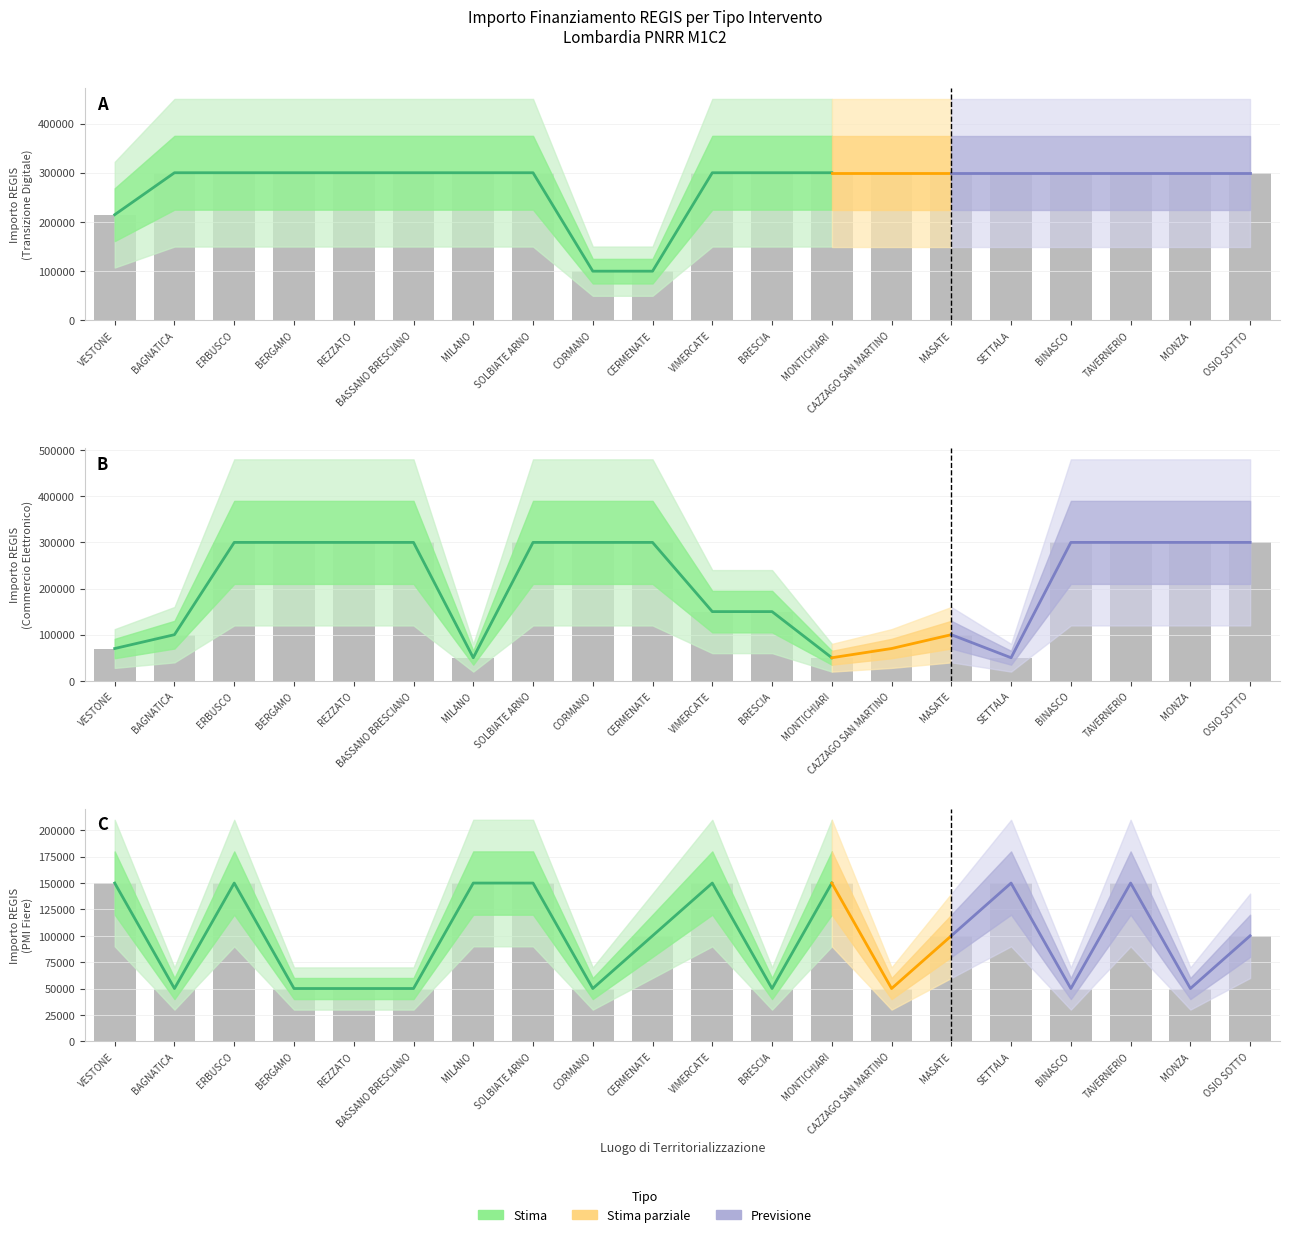

Between SETTALA and MONZA, which series saw the biggest shift?

Sviluppo commercio elettronico